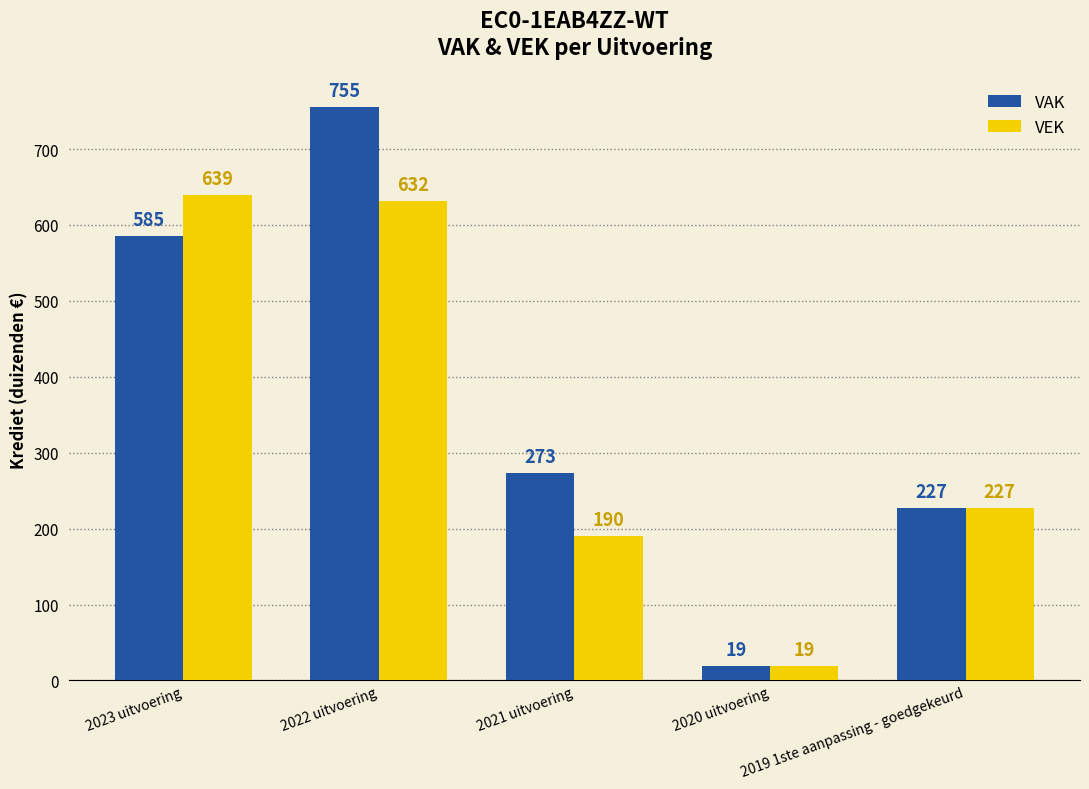

Which series has the largest range (max minus min)?

VAK